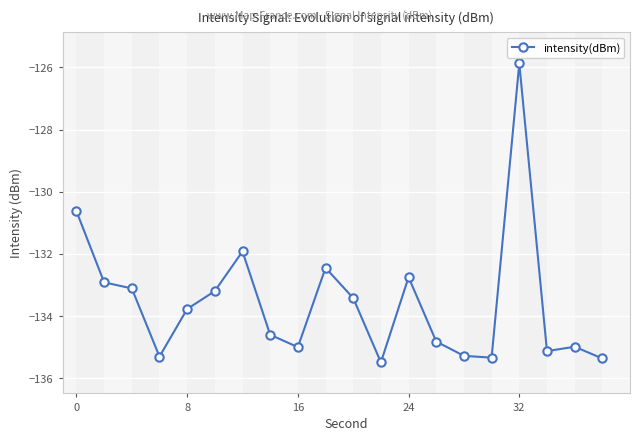

Count the number of values greater than -133.

6